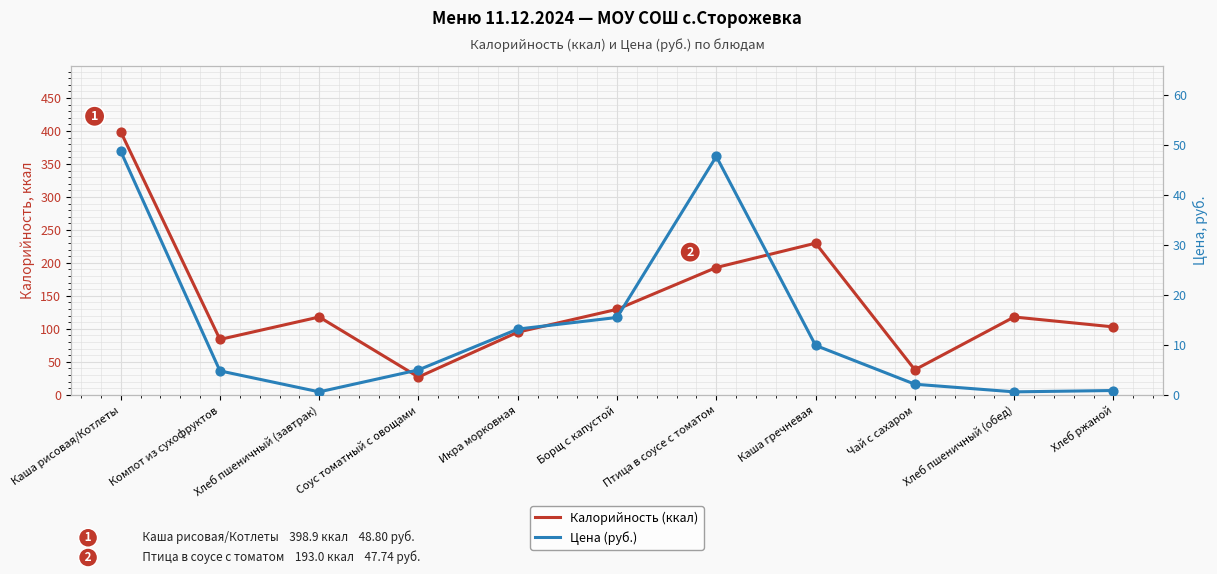

At how many categories does at least one series exceed 318?

1